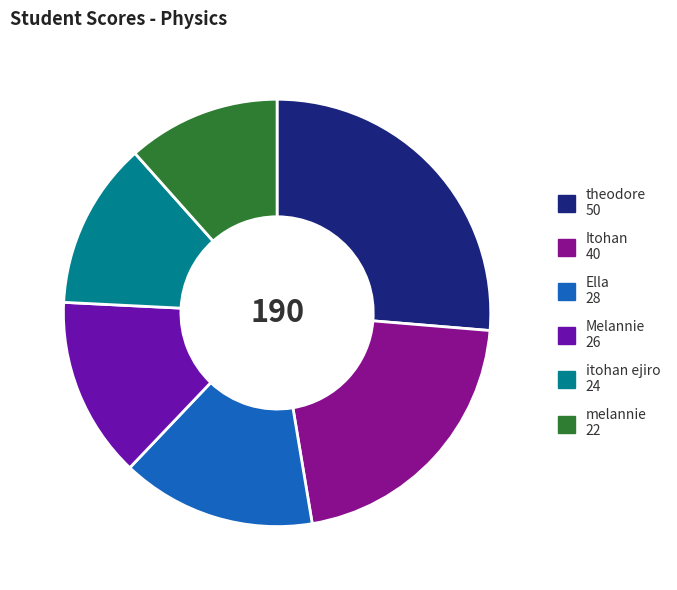

Is there any slice that represents more than half of the pie?

No